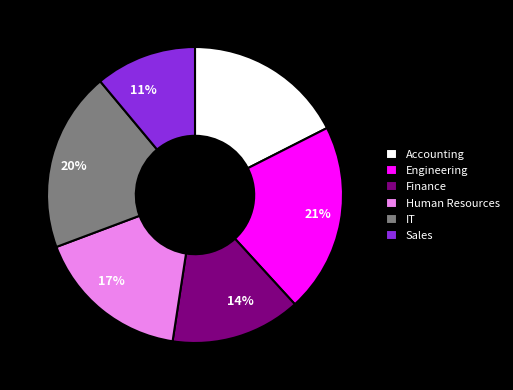

Is there any slice that represents more than half of the pie?

No